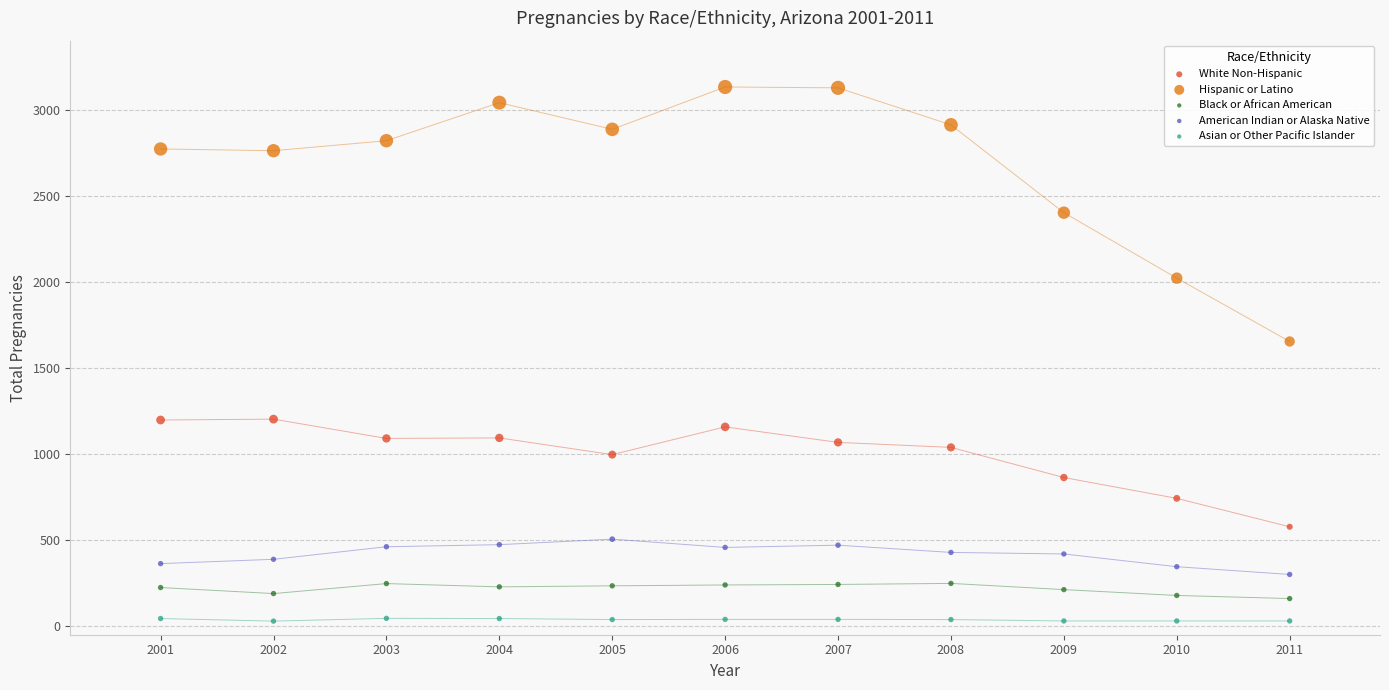

Which series reaches the maximum Y coordinate?

Hispanic or Latino